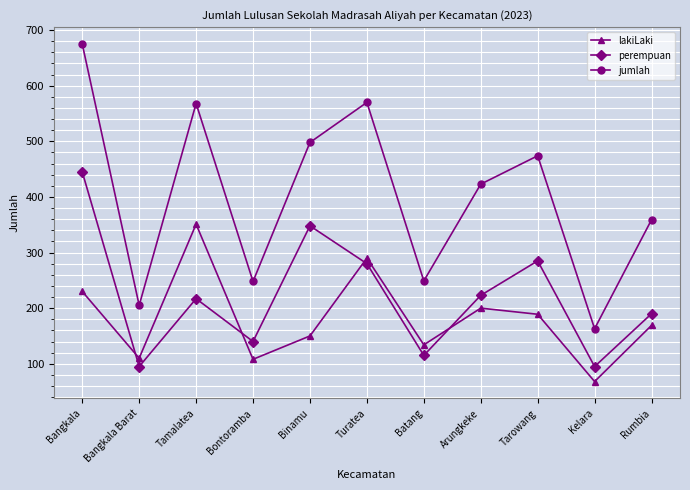

At which category is the sum across all series the highest?

Bangkala